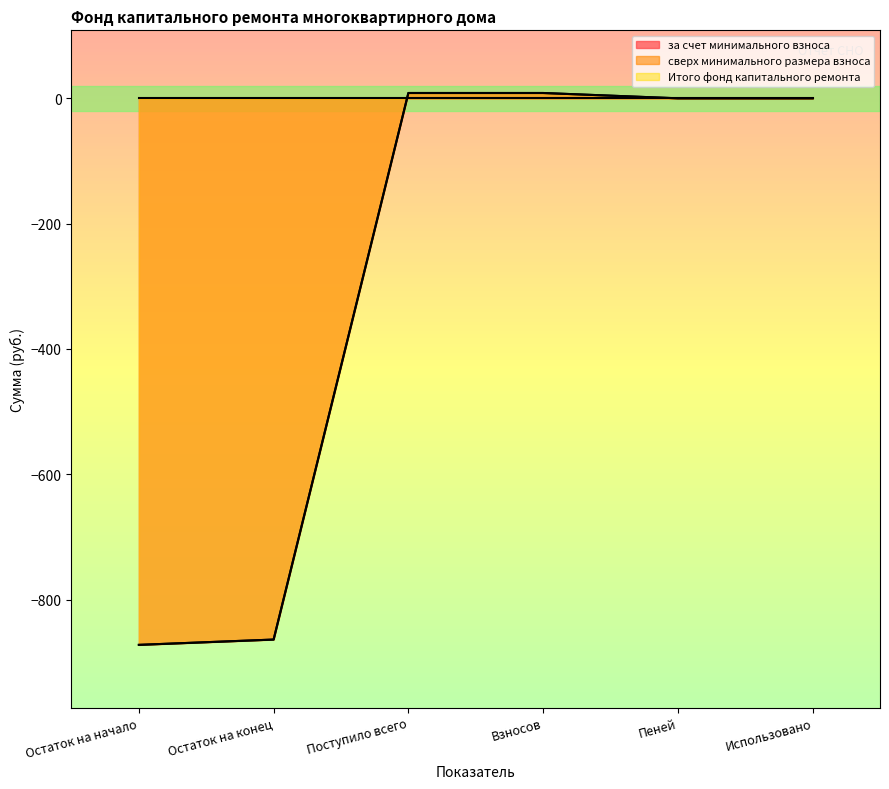

Which series changed the most between Остаток на начало and Взносов?

за счет минимального взноса